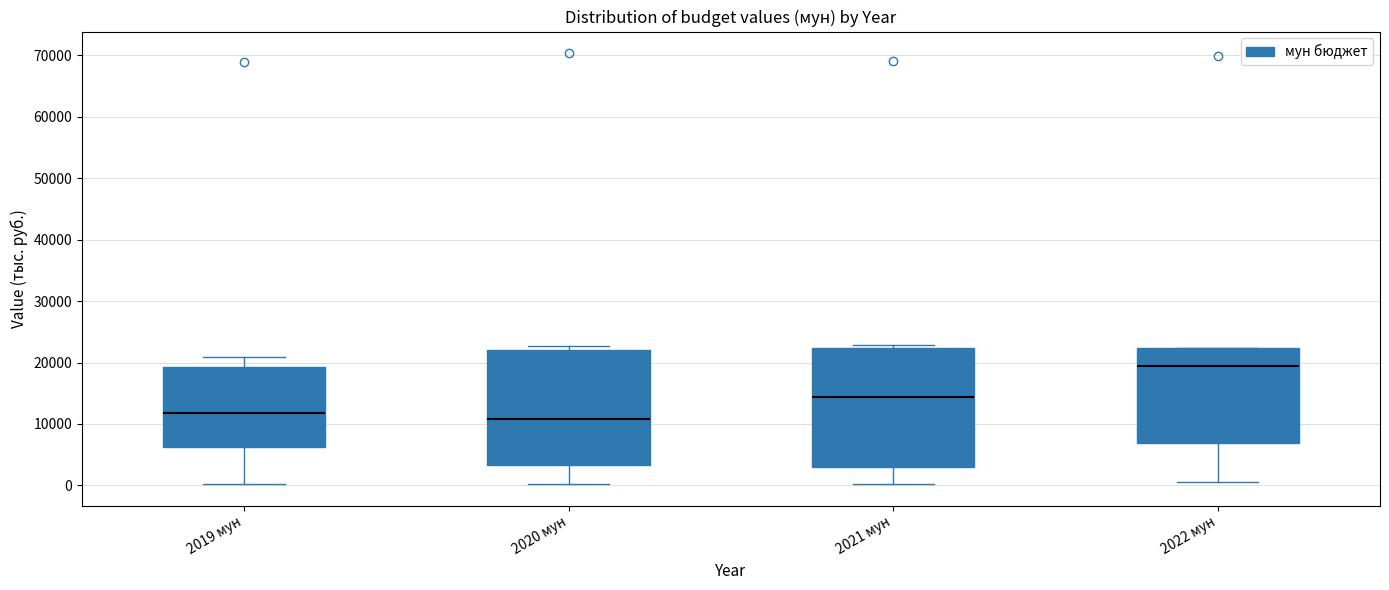

Which box has the highest median line?

2022 мун